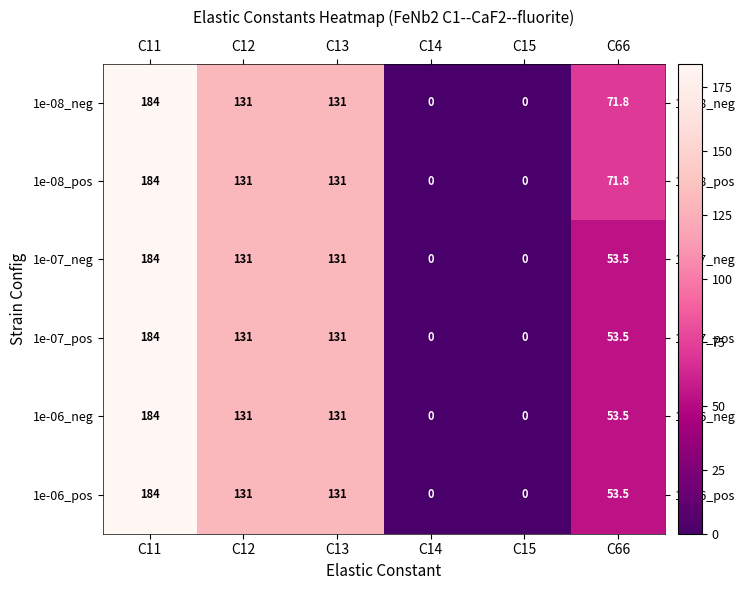

The 1e-06_pos series shows -63.3 at C14. True or false?

False